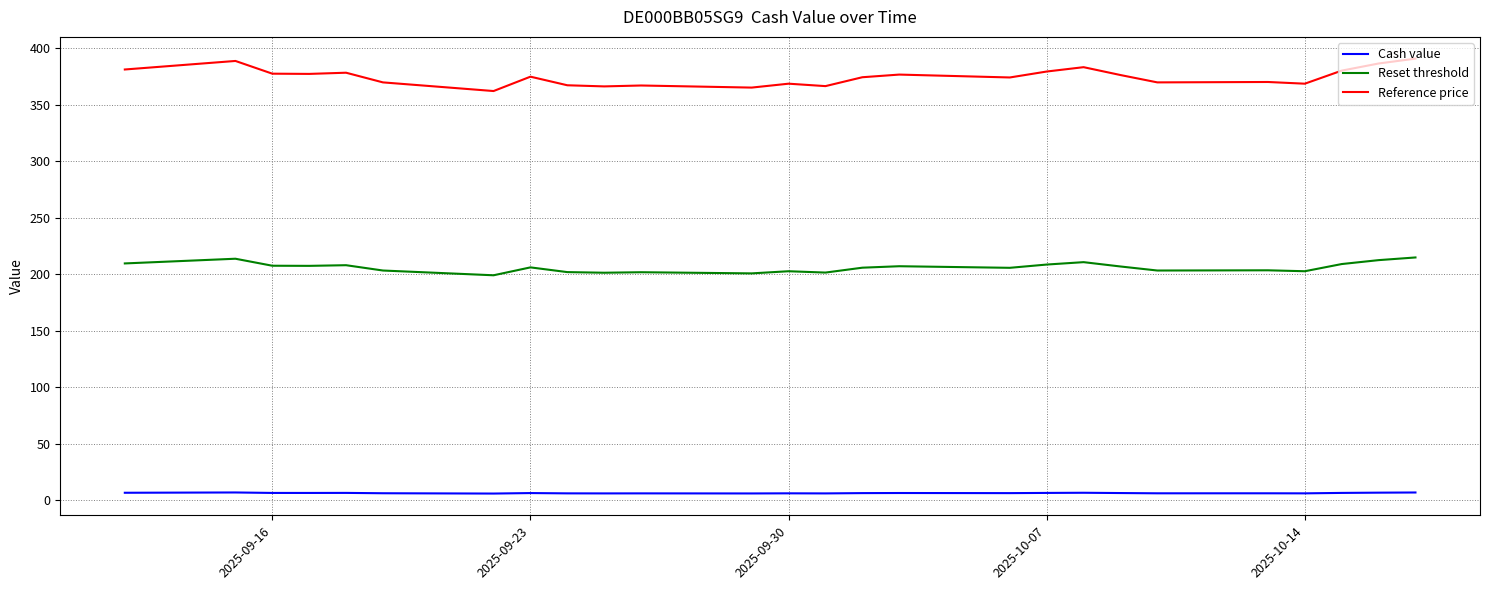

What is the maximum value for Reset threshold?

214.9